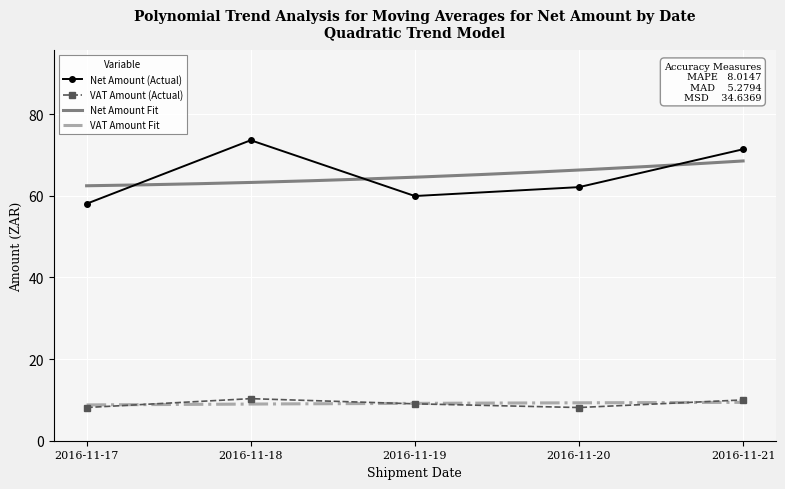

True or false: VAT Amount (Actual) and Net Amount (Actual) intersect in this chart.

False